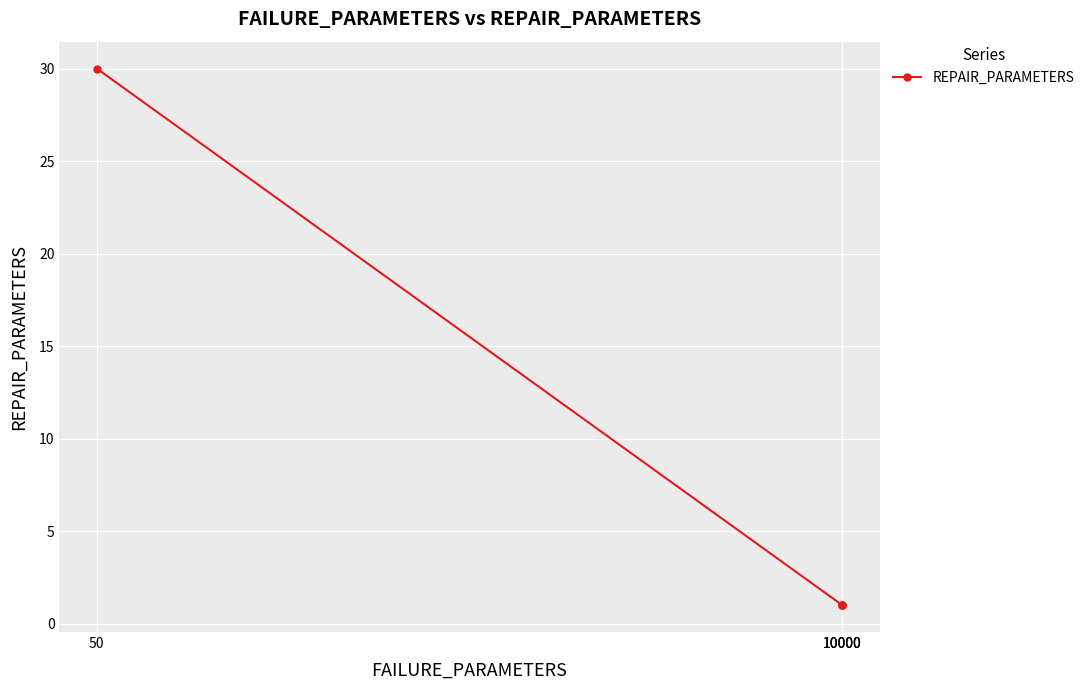

True or false: the data has more than 1 interior local peaks.

False